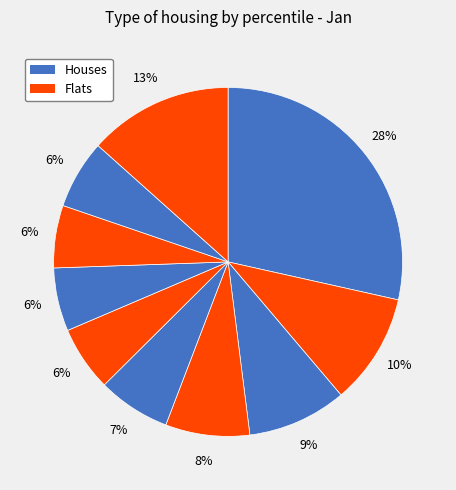

How many segments does this pie chart have?

10